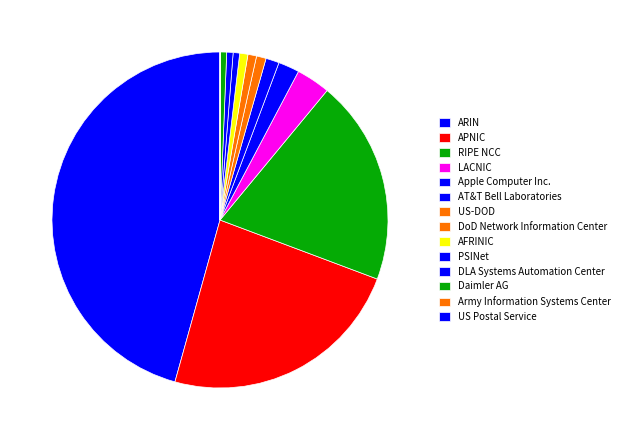

Does APNIC represent more than half of the total?

No